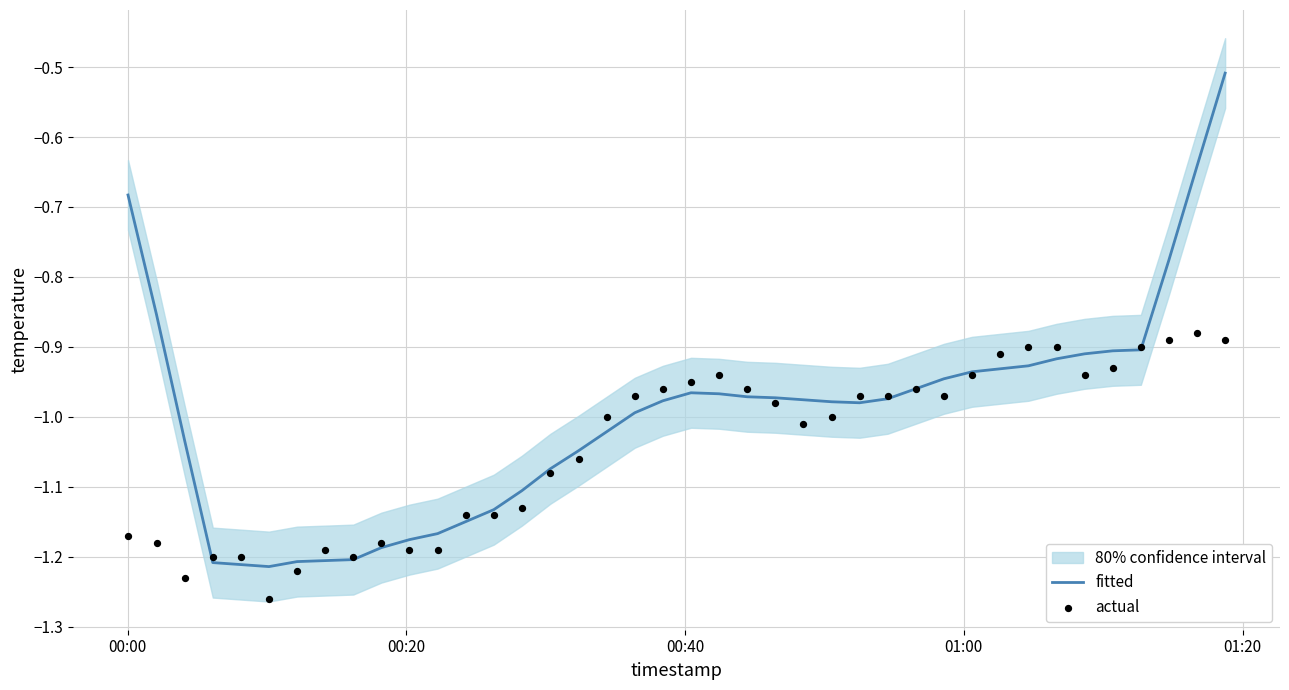

Is the value of actual at 30 greater than the value of fitted at 10?

Yes